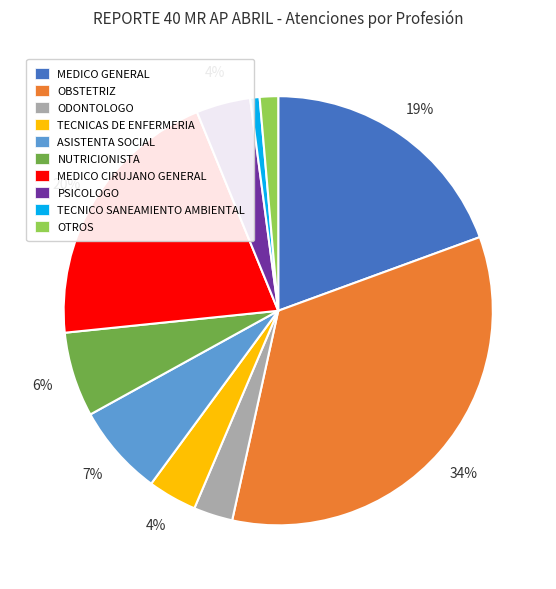

To the nearest percent, what is the combined percentage of TECNICO SANEAMIENTO AMBIENTAL and MEDICO CIRUJANO GENERAL?

21%